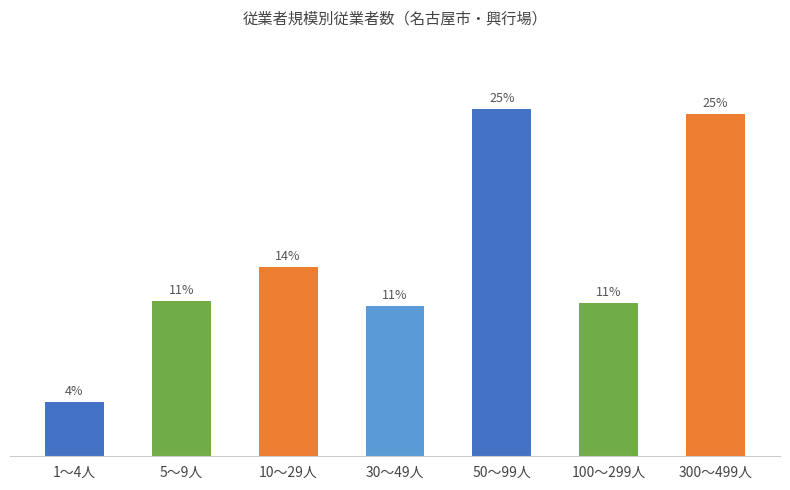

Rank the categories by value from lowest to highest.

1～4人, 30～49人, 100～299人, 5～9人, 10～29人, 300～499人, 50～99人